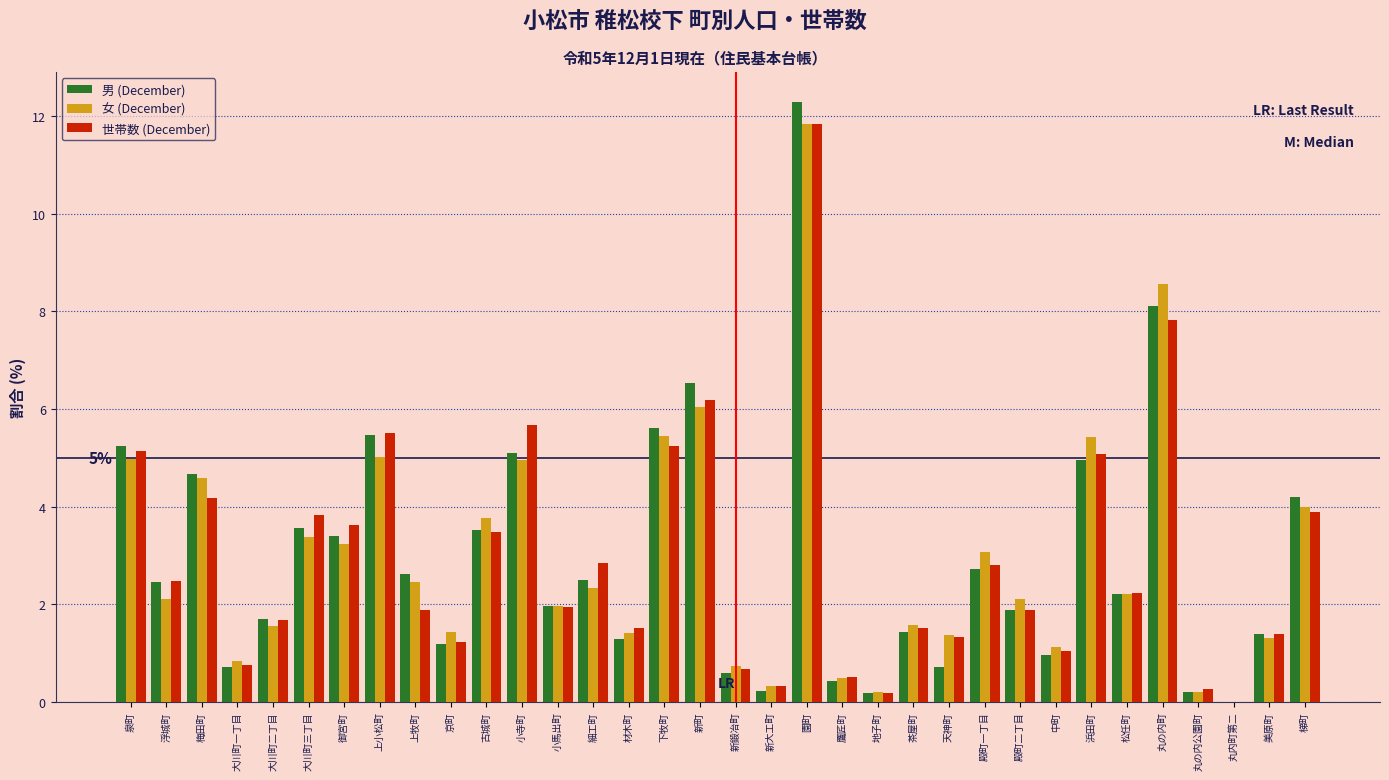

What value does the 男 (December) series have at 大川町二丁目?

1.7